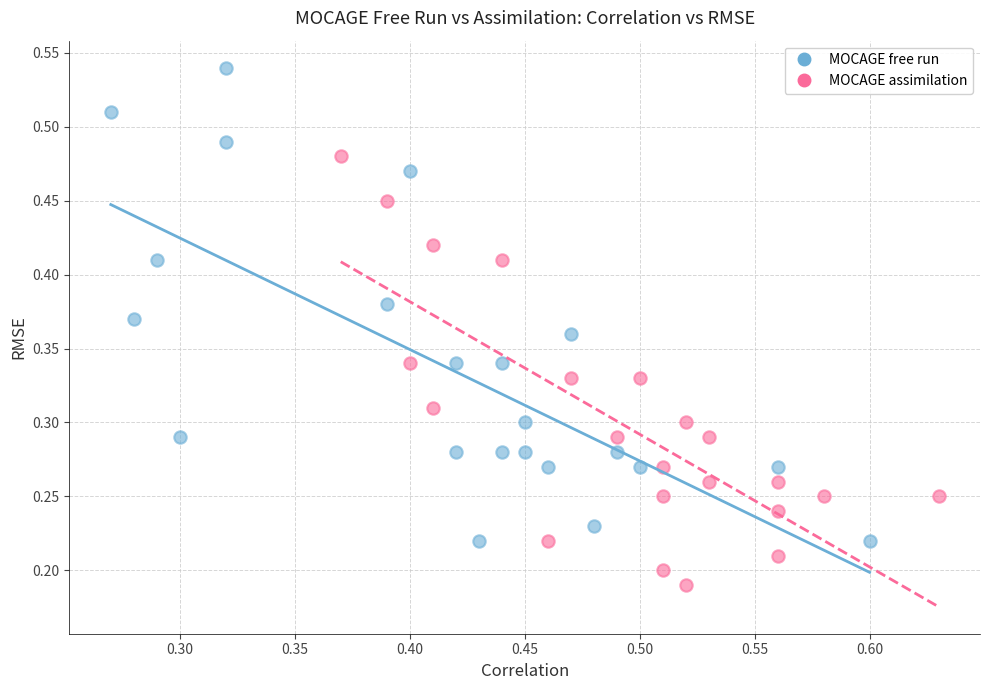

Which series has the widest spread of Y values?

MOCAGE free run